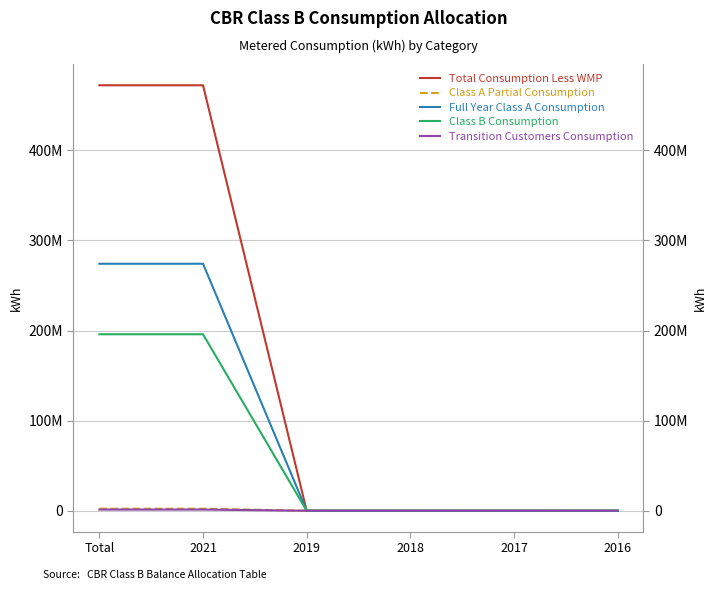

List the series in order of their peak value, lowest first.

Transition Customers Consumption, Class A Partial Consumption, Class B Consumption, Full Year Class A Consumption, Total Consumption Less WMP